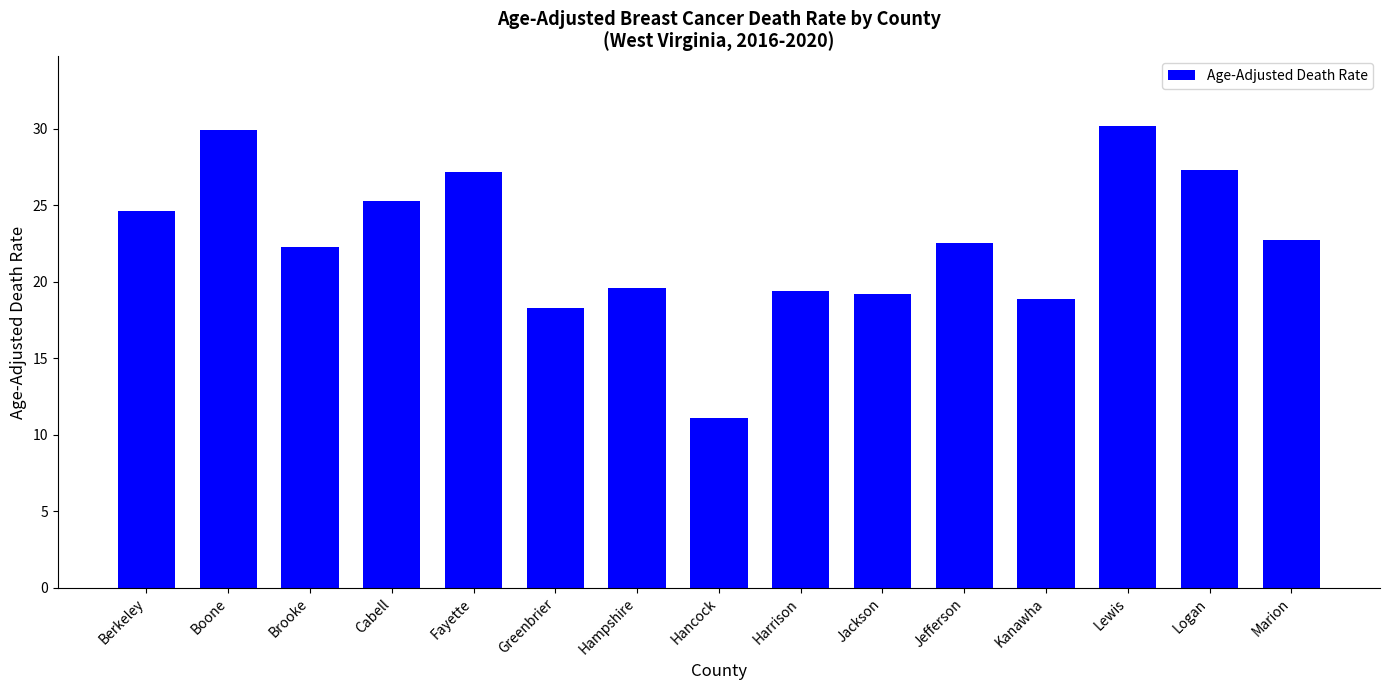

The chart shows a value of 30.2 at Lewis. True or false?

True